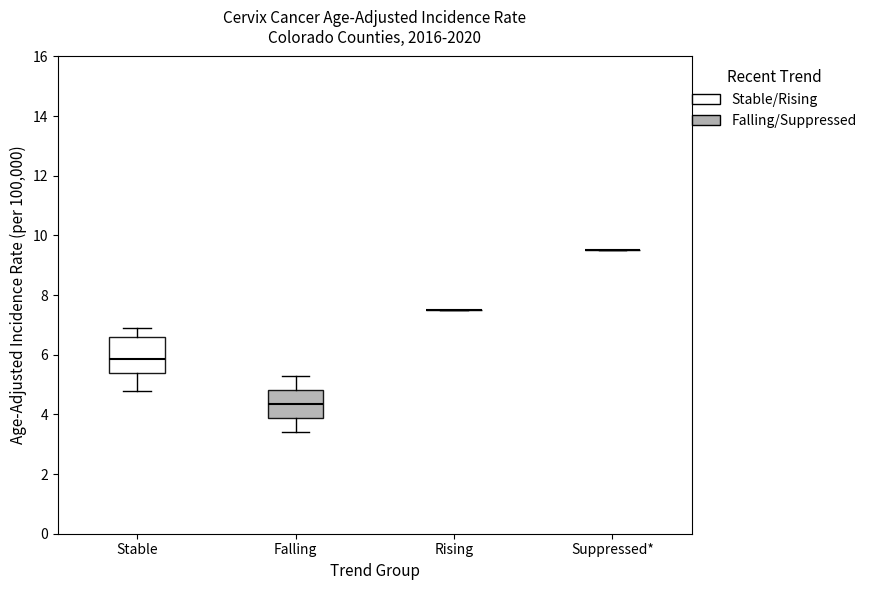

Where does the lower whisker of the box for Stable end on the y-axis? The values are not printed on the chart, so give them approximately, as read against the axis.

4.8